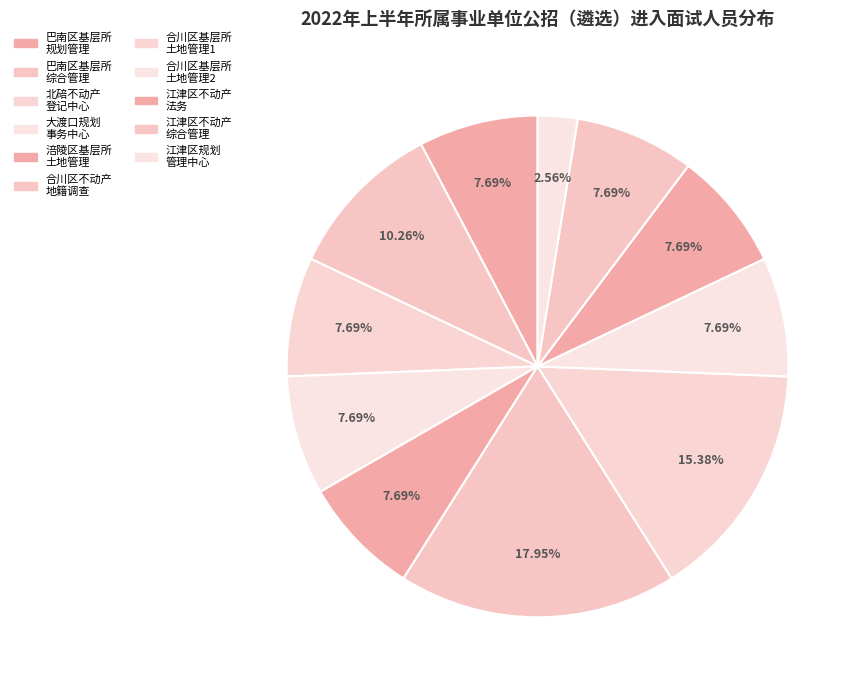

How many segments does this pie chart have?

11